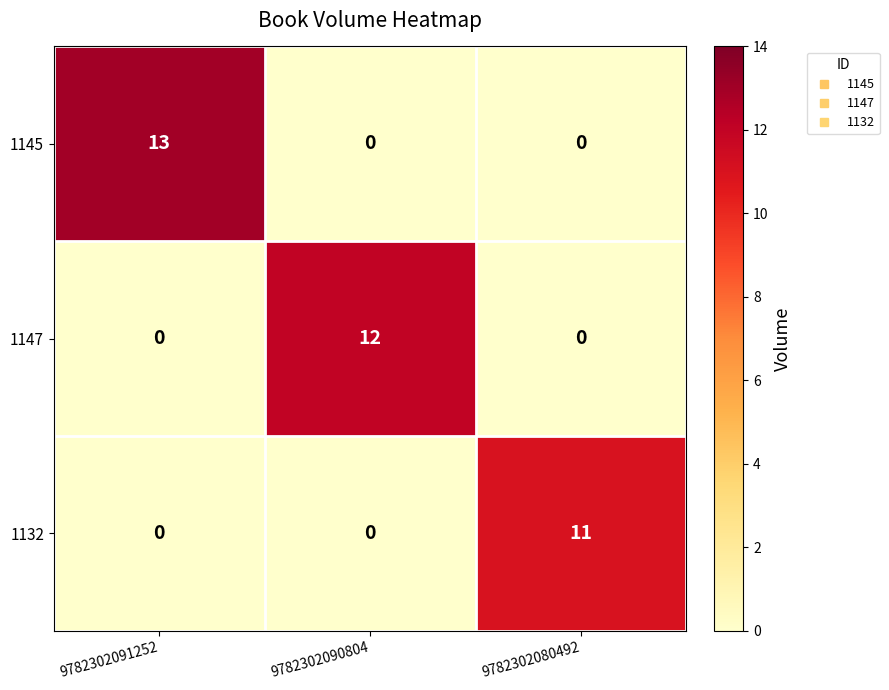

Rank the series by their maximum value, from highest to lowest.

1145, 1147, 1132